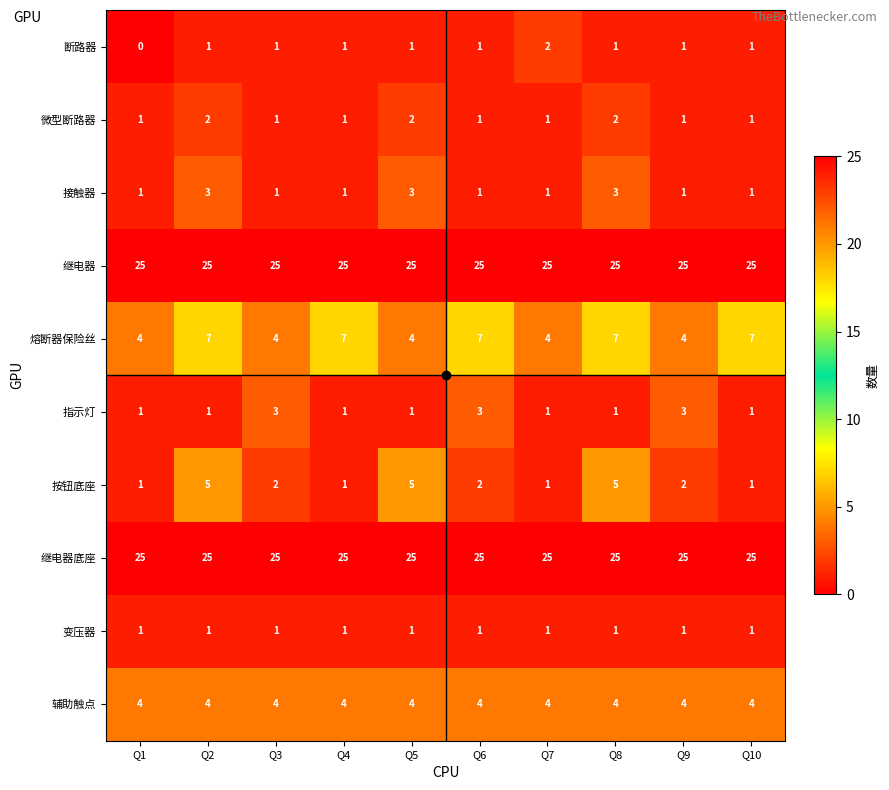

Is it true that 继电器 equals 16 at Q7?

False